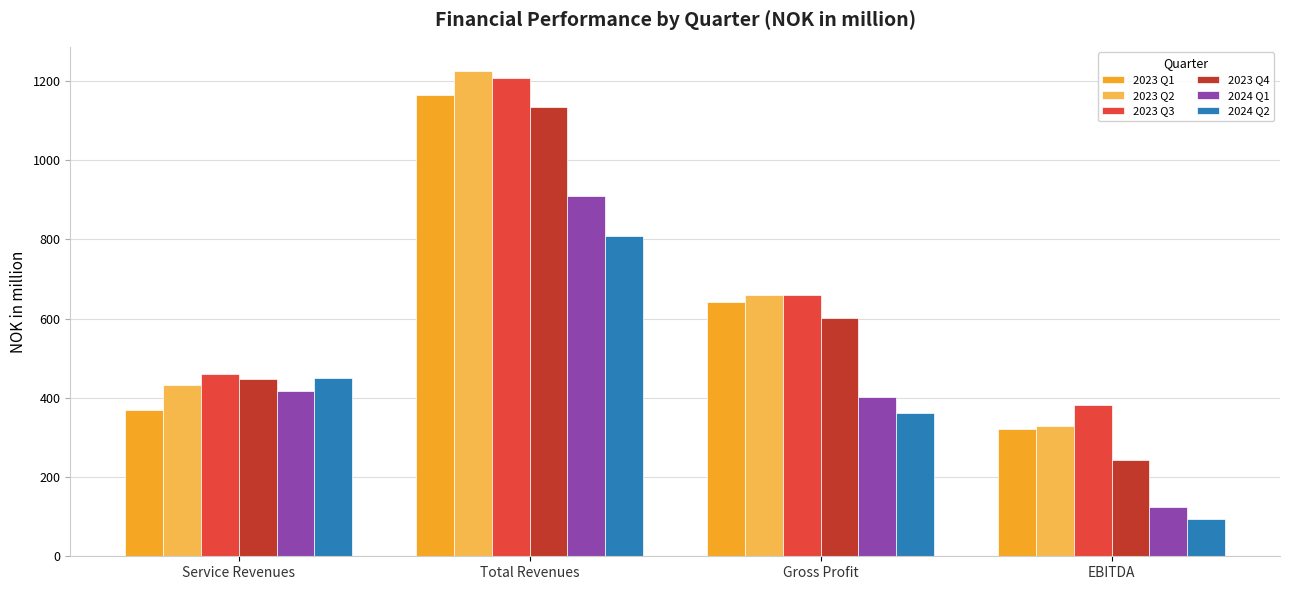

What is the value of the 2024 Q1 bar at the 4th from the left?

124.3